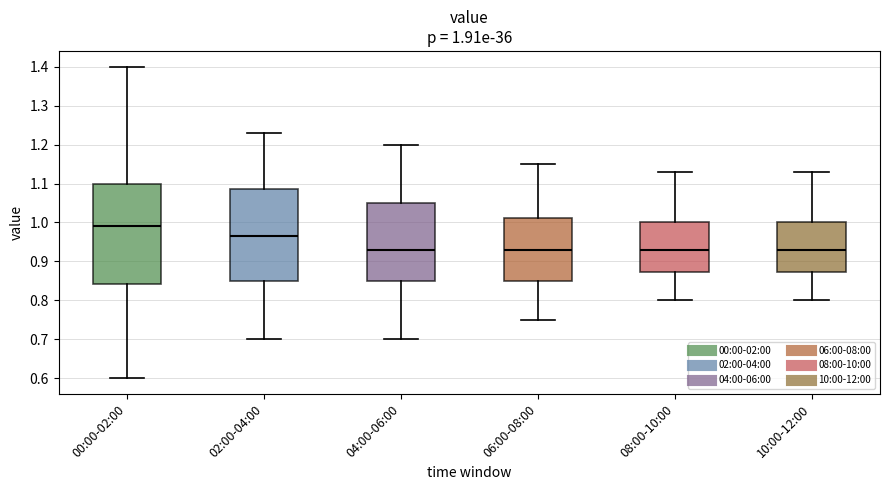

Which box has the highest median line?

00:00-02:00